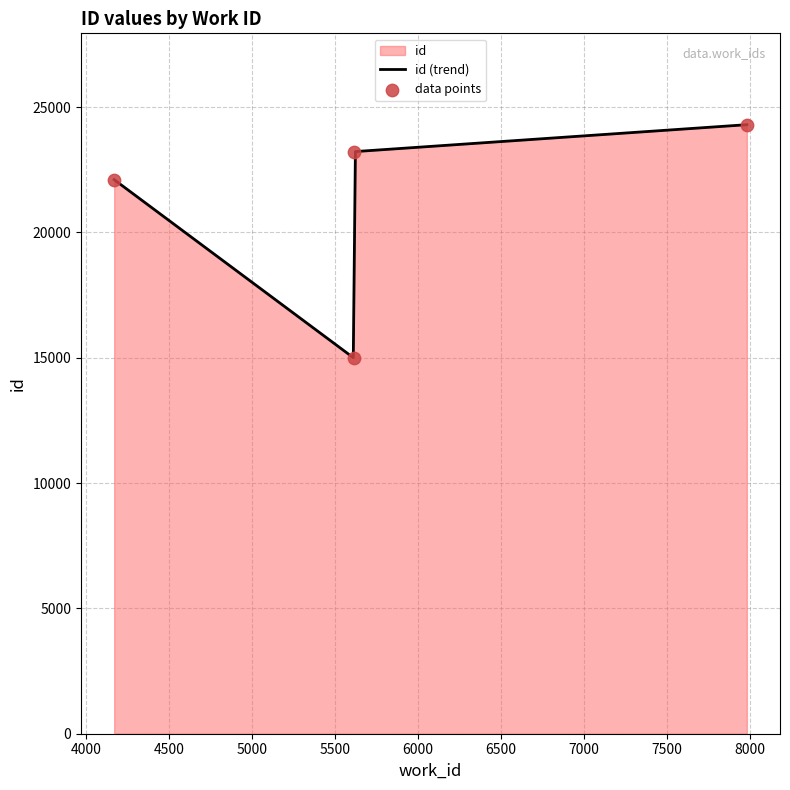

Which has a higher value, 4167 or 5612?

4167